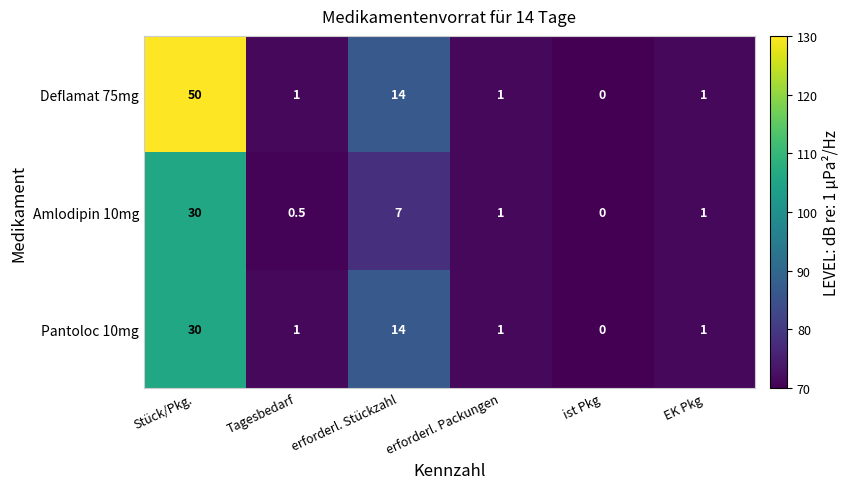

List the series in order of their overall mean, lowest first.

Amlodipin 10mg, Pantoloc 10mg, Deflamat 75mg